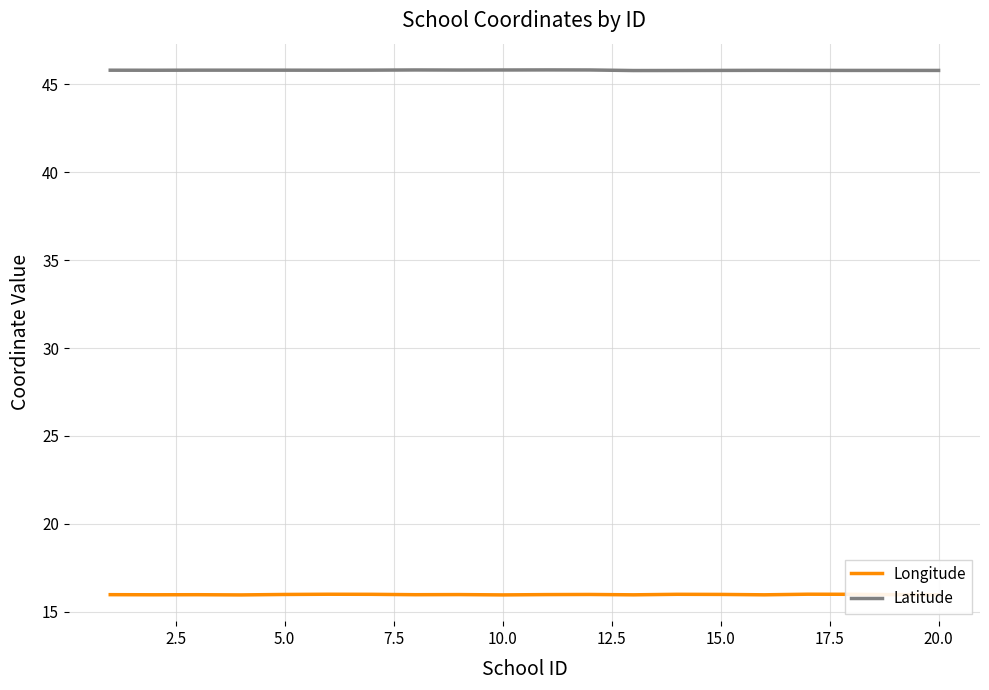

Count the number of categories in the chart.

20